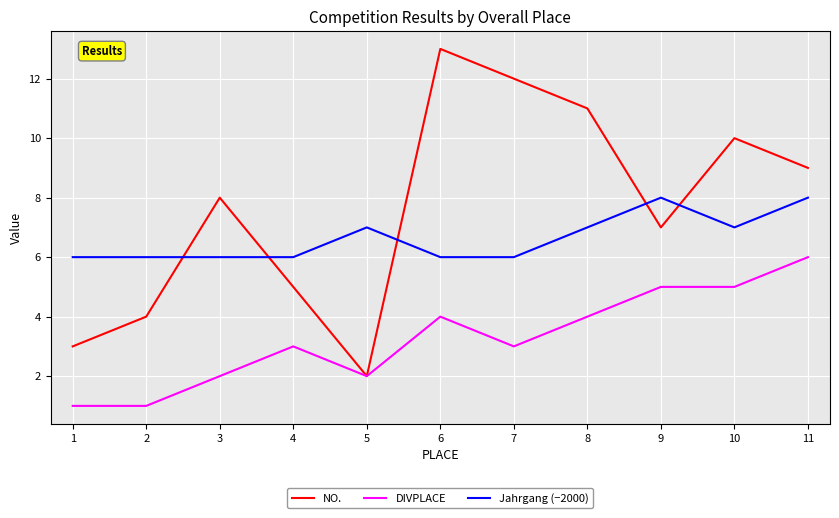

Which category has the lowest value in the NO. series?

5